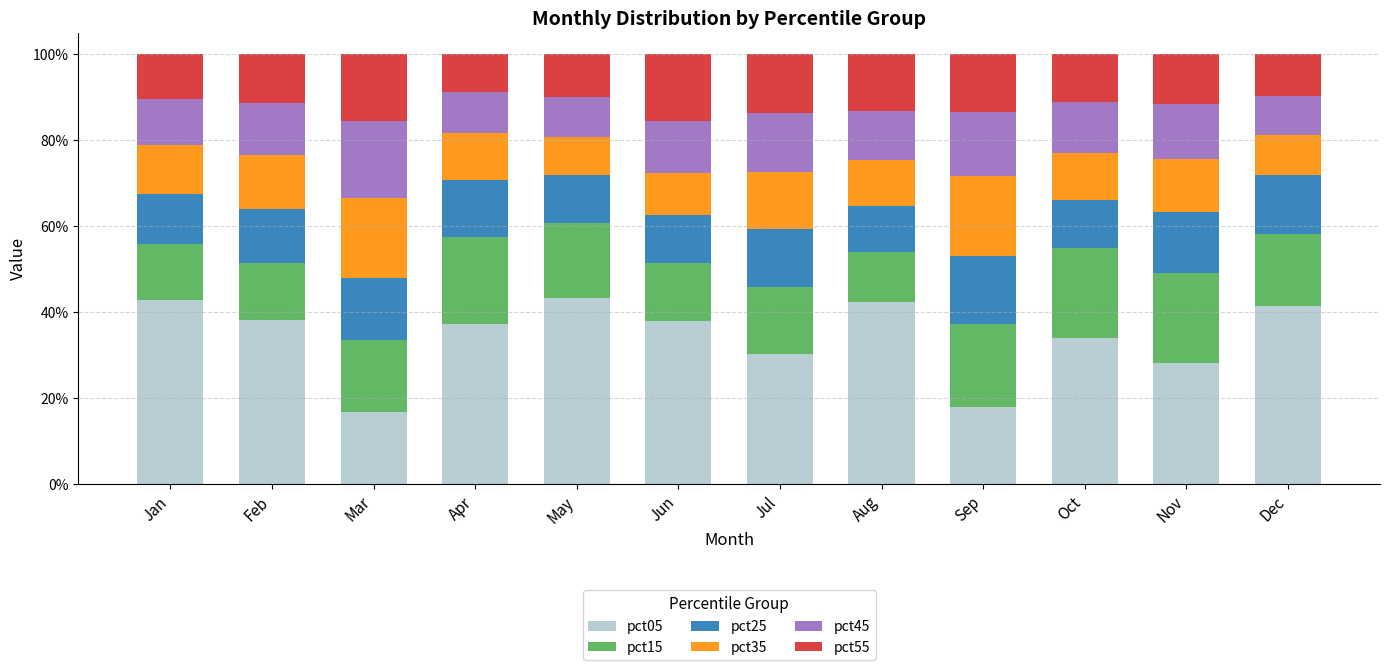

What is the lowest value of the pct05 series?

16.7